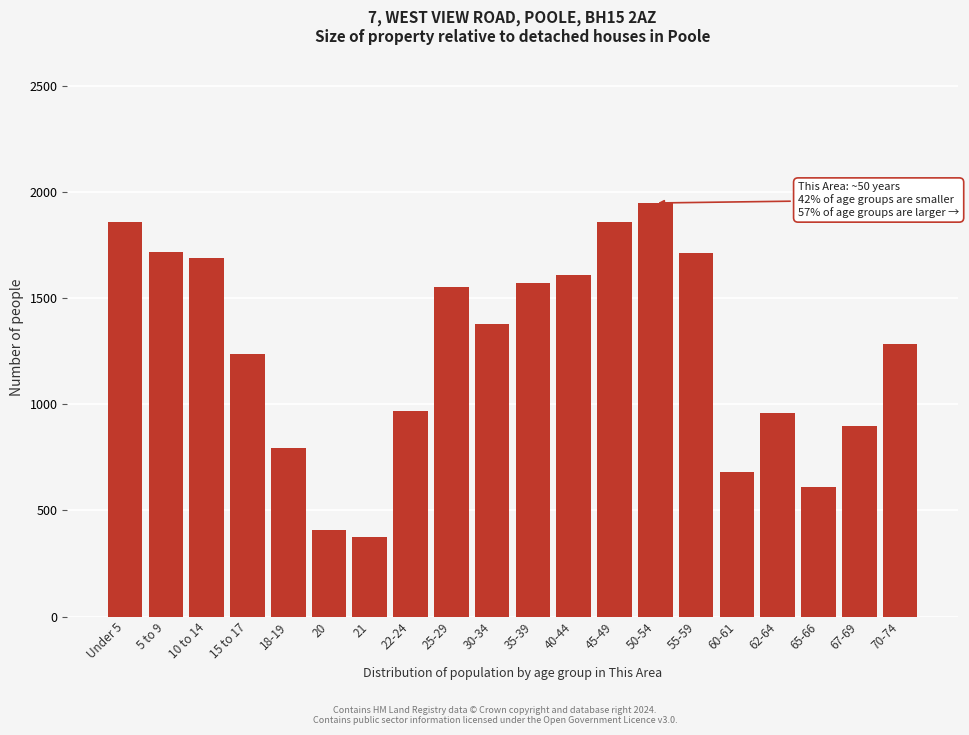

At which label is the value closest to 1161?

15 to 17